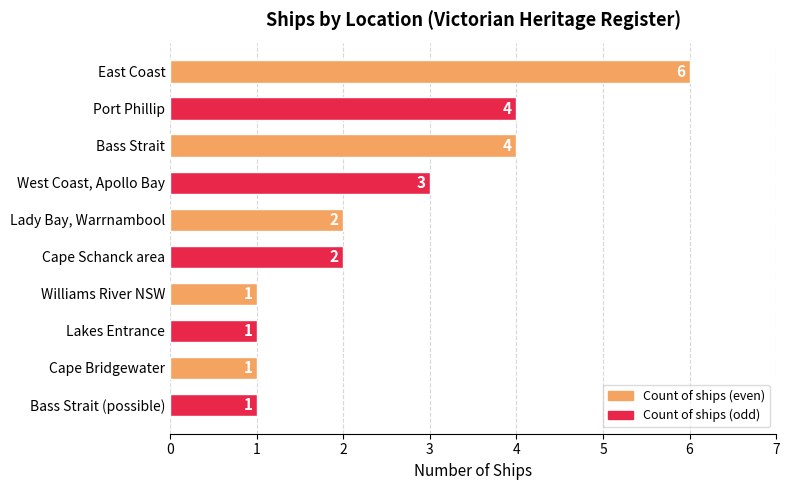

Which label corresponds to the largest value in the chart?

East Coast